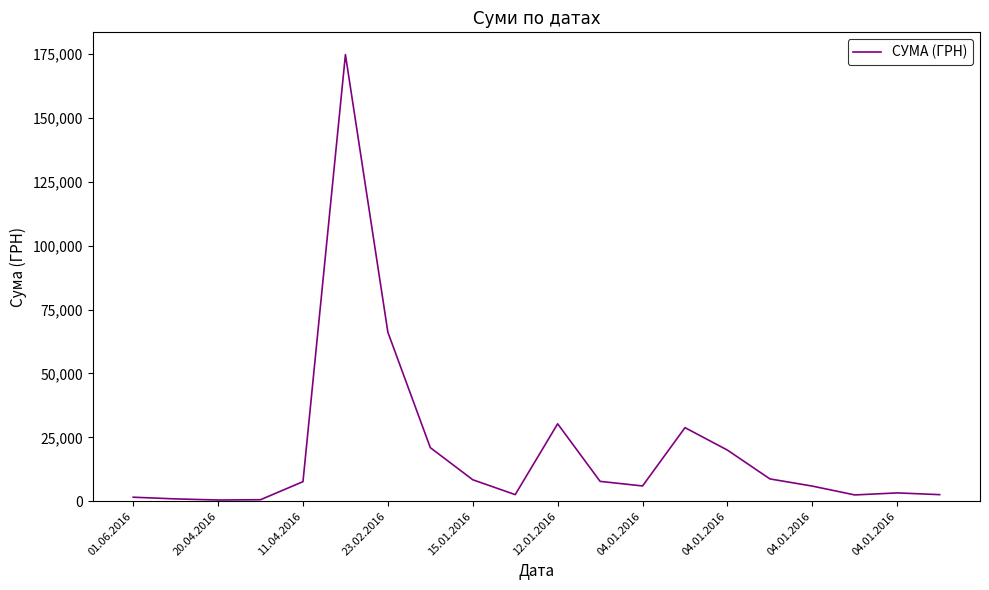

What is the greatest value displayed?

174811.3